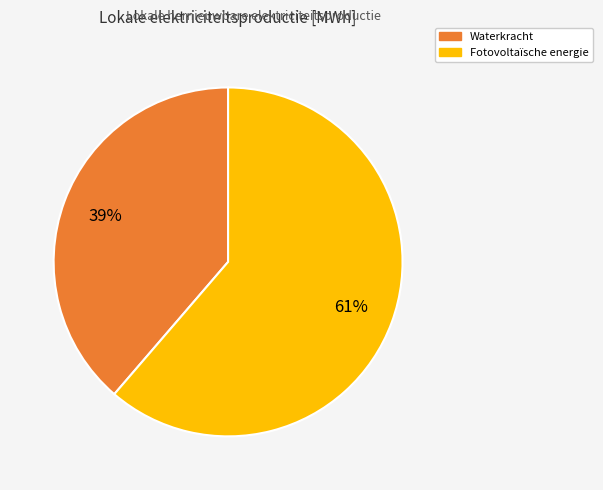

How many slices are in this pie chart?

2